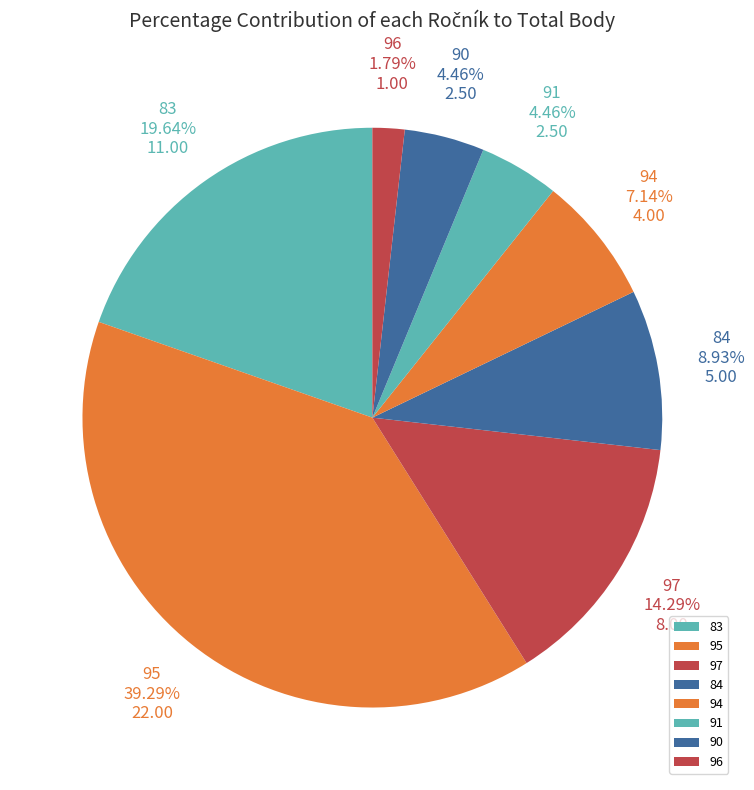

What portion of the pie excludes 90?

95.5%